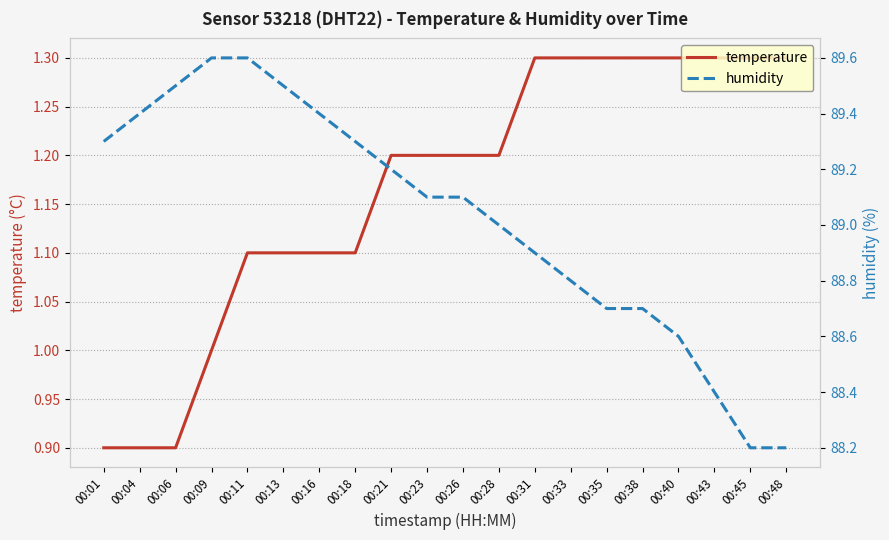

What is the highest value of the humidity series?

89.6